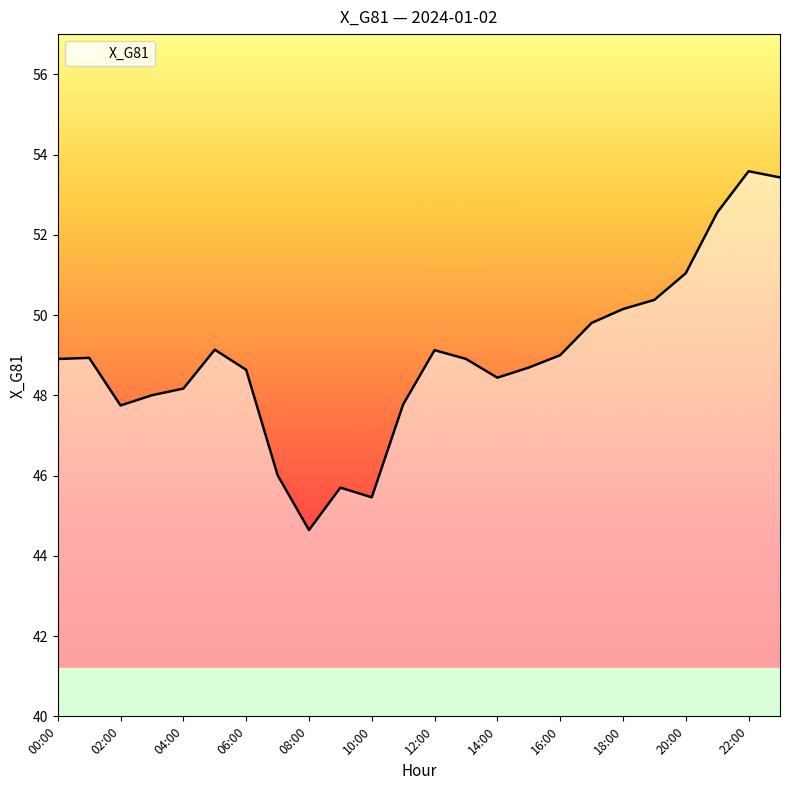

What is the difference between the maximum and minimum values?

8.9